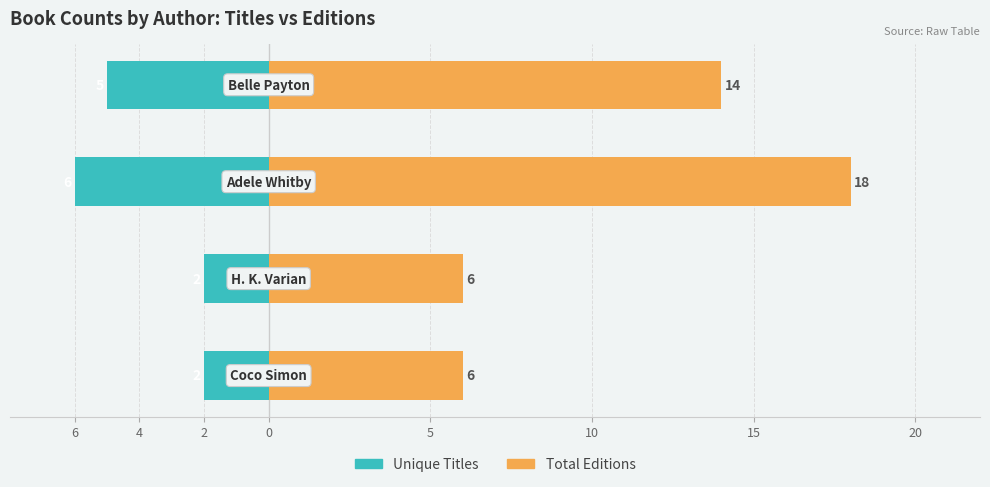

Rank the series by their average value, from lowest to highest.

Unique Titles, Total Editions